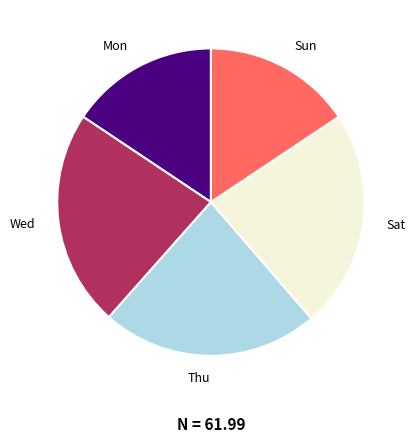

Does any single category account for the majority?

No